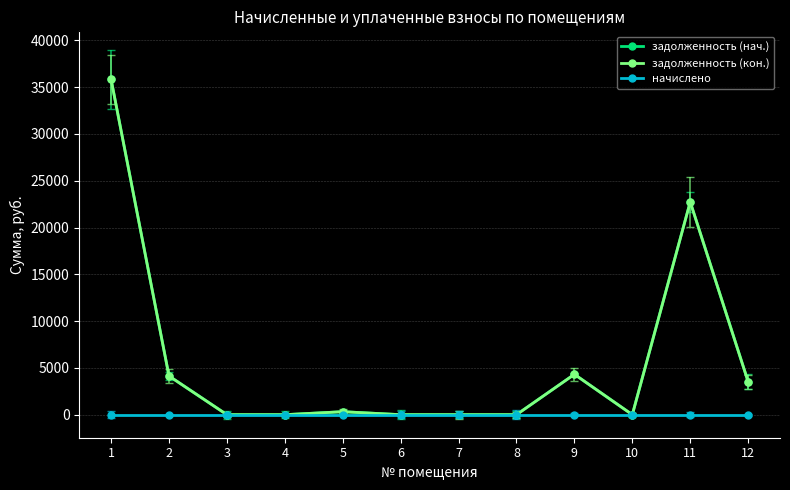

Where is задолженность (кон.) nearest to the value 17914?

11